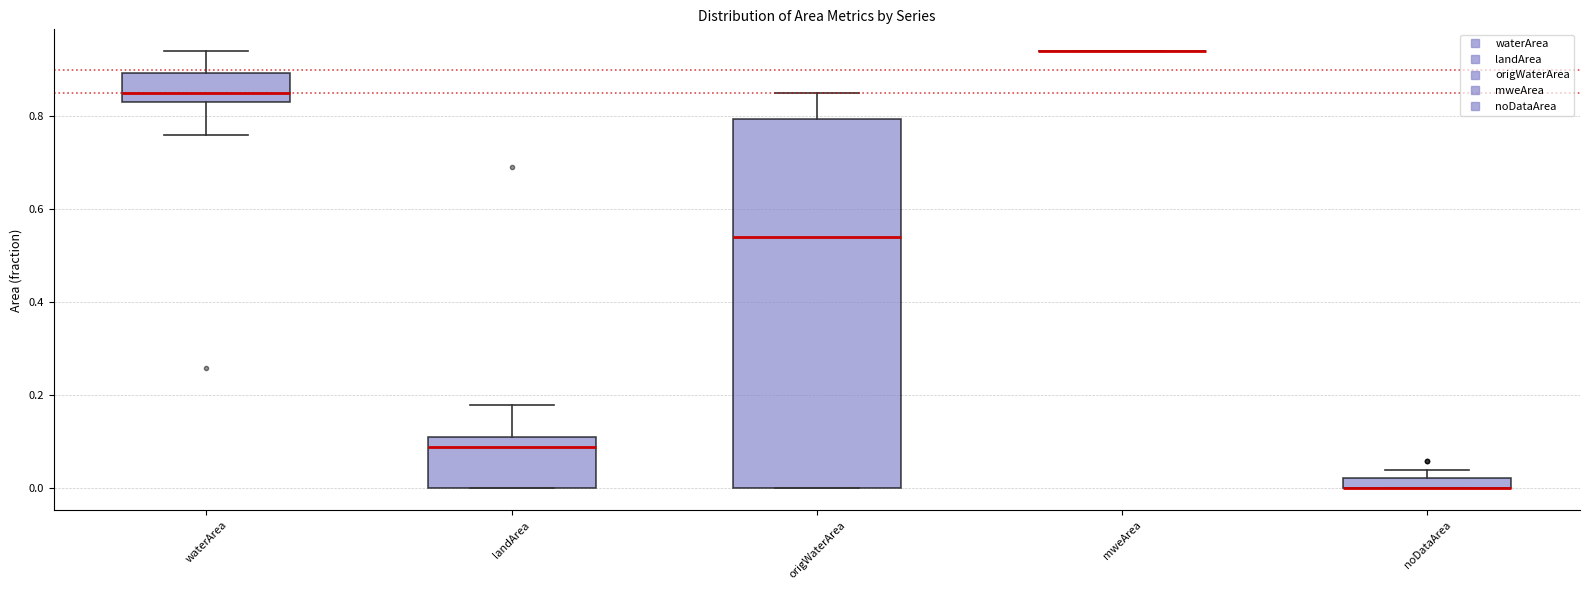

Where is the upper edge of the box for noDataArea on the y-axis? The values are not printed on the chart, so give them approximately, as read against the axis.

0.02